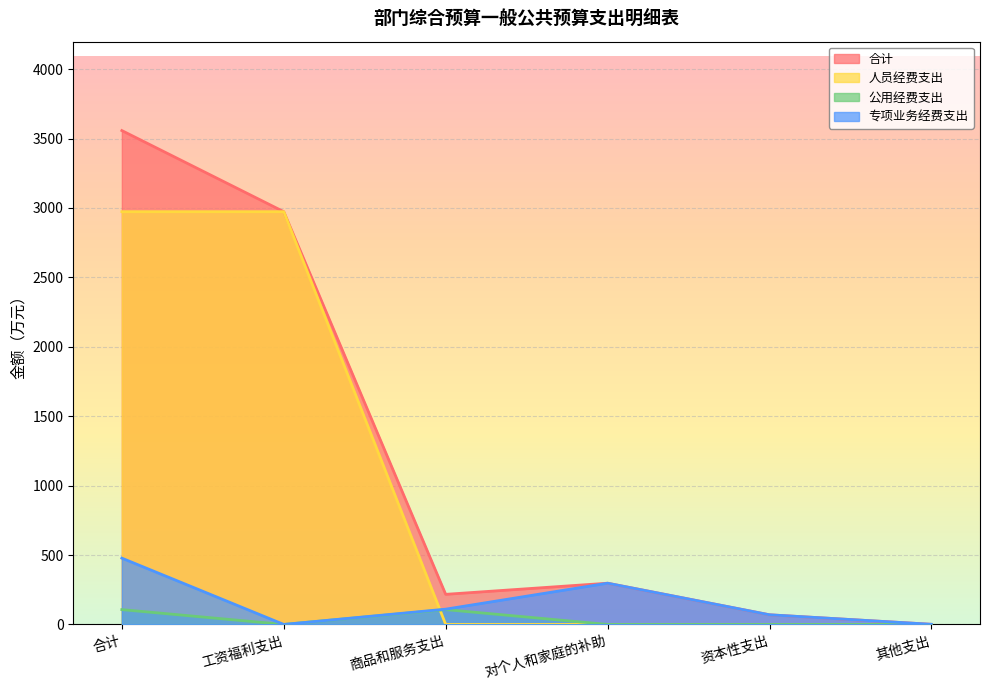

What is the total value across all series at 对个人和家庭的补助?

594.1